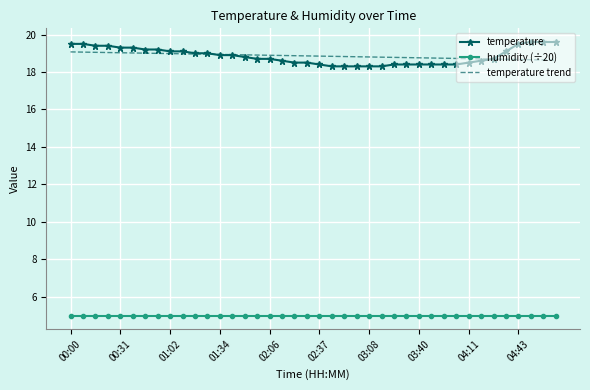

Which series has the widest spread of values?

temperature